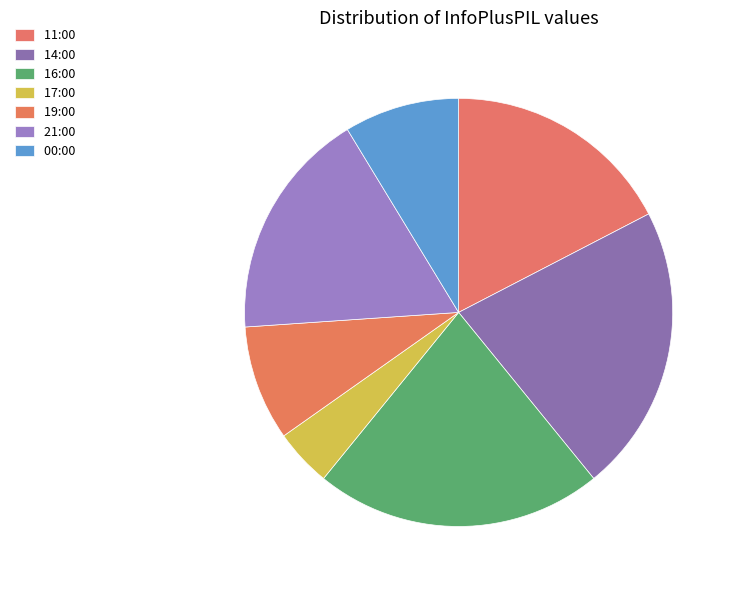

How many segments does this pie chart have?

7